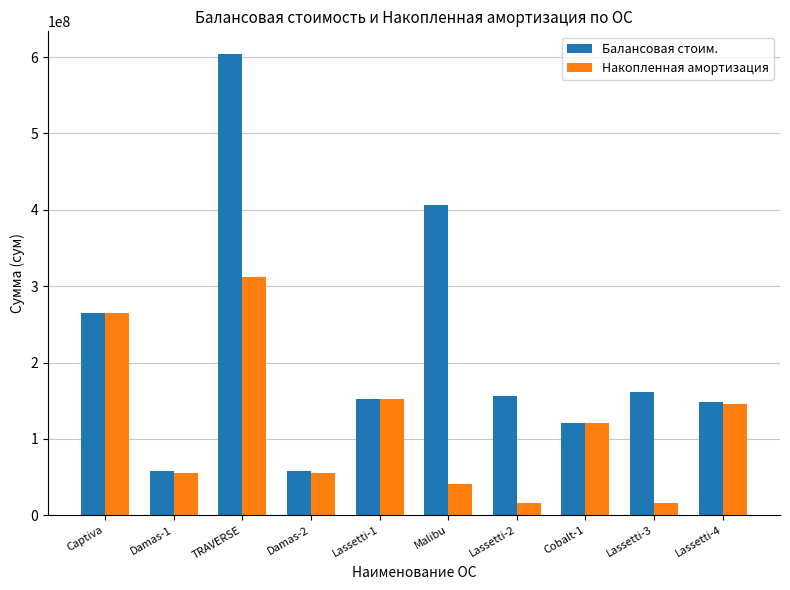

True or false: Балансовая стоим. has a value of 161415000.0 at Lassetti-3.

True